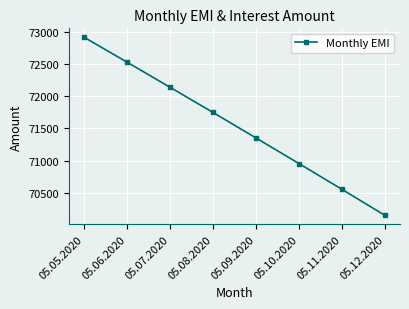

Count the values in the range 70953 to 72529.

5